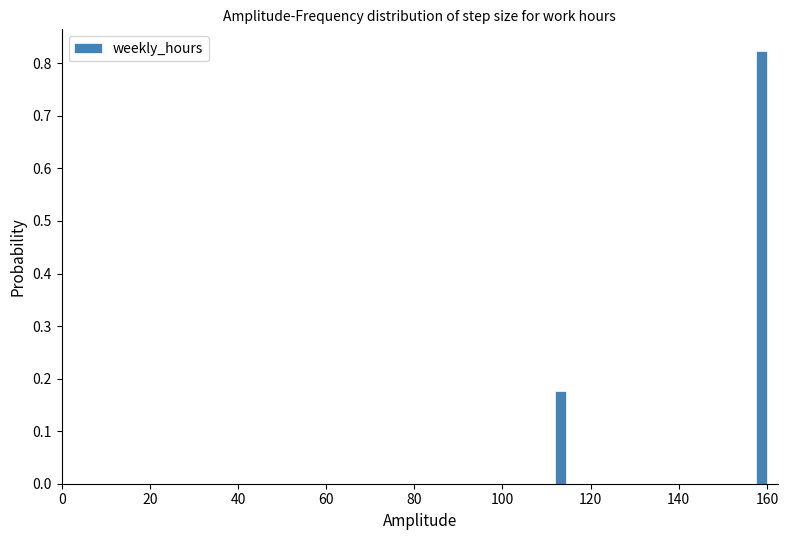

Around what value on the x-axis is the tallest bar? Give the approximate position of its centre, as read against the axis.

158